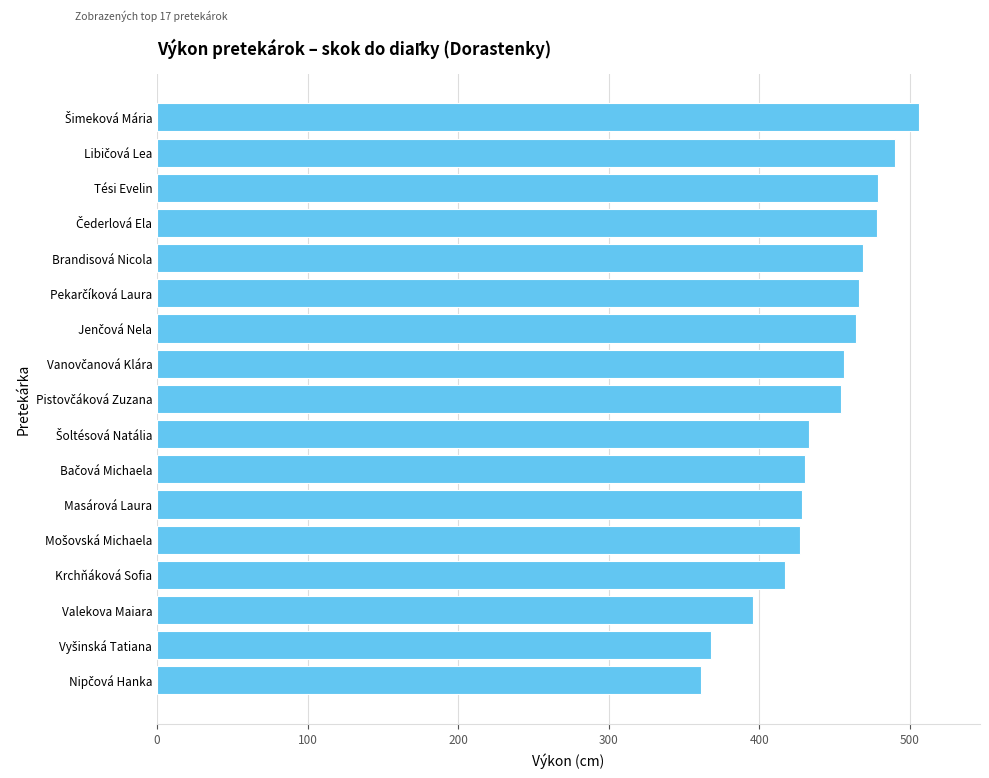

What is the greatest value displayed?

506